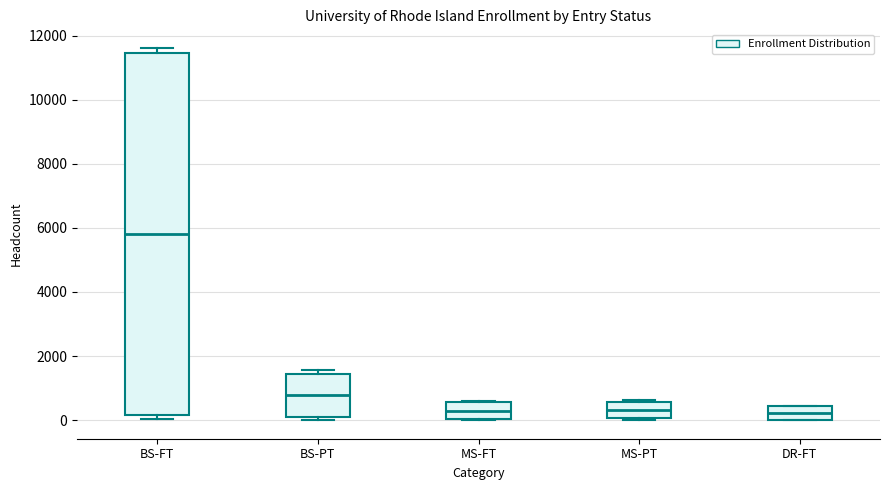

Where does the median line of the box for BS-PT sit on the y-axis? The values are not printed on the chart, so give them approximately, as read against the axis.

800